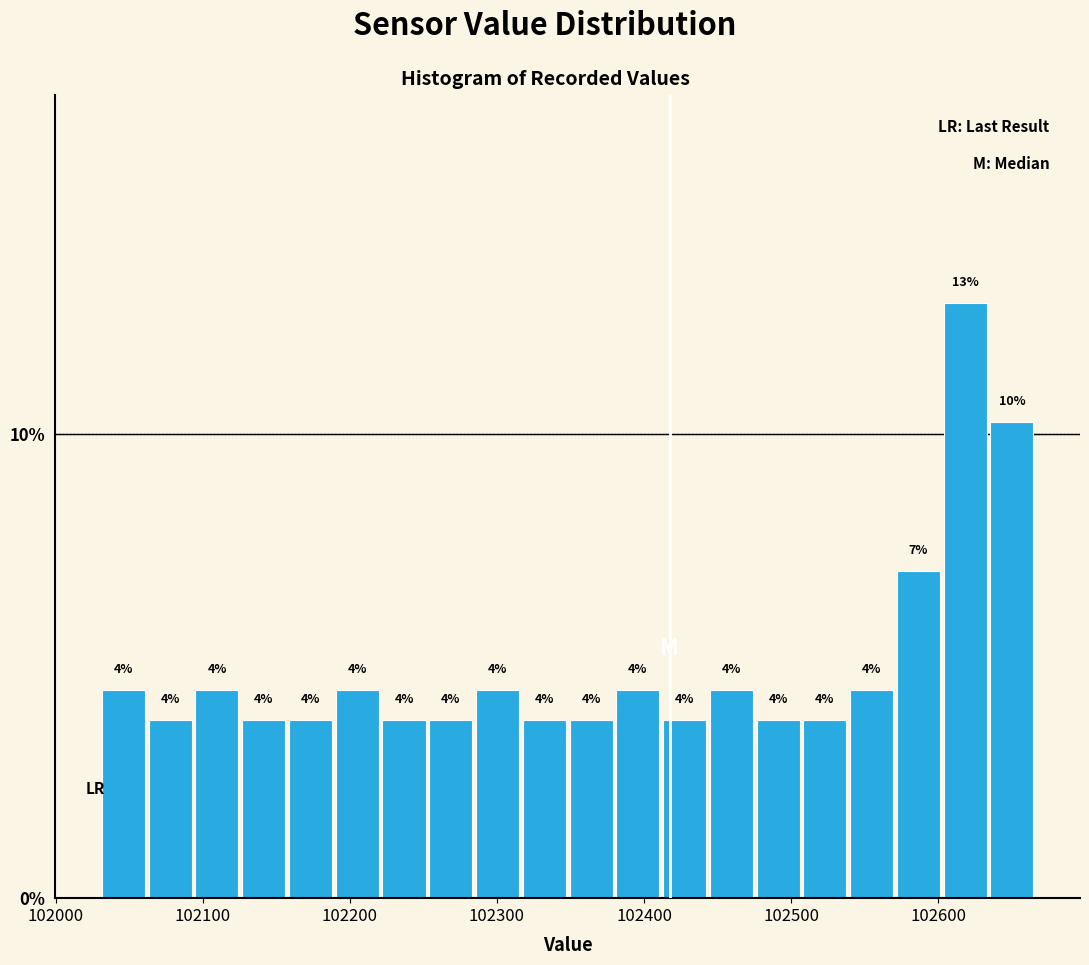

Around what value on the x-axis is the tallest bar? Give the approximate position of its centre, as read against the axis.

102620